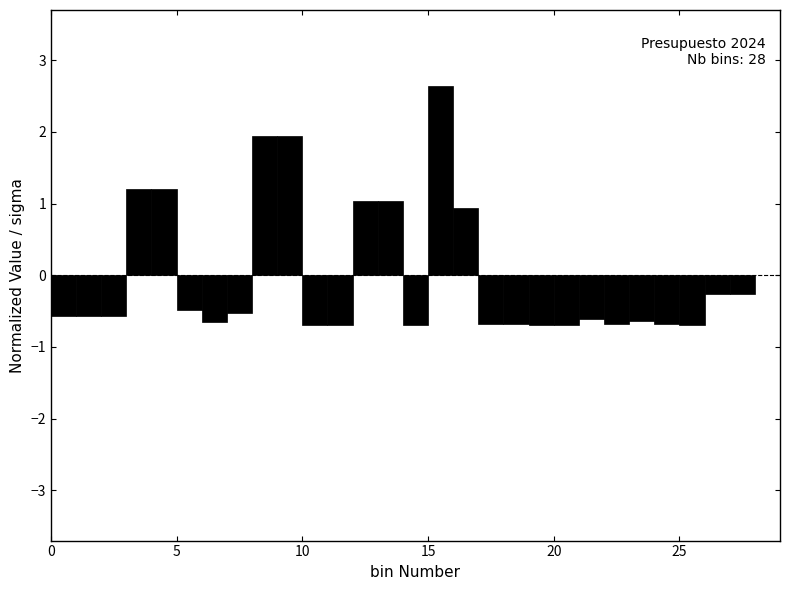

Read against the x-axis, roughly where is the centre of the tallest bar?

15.5